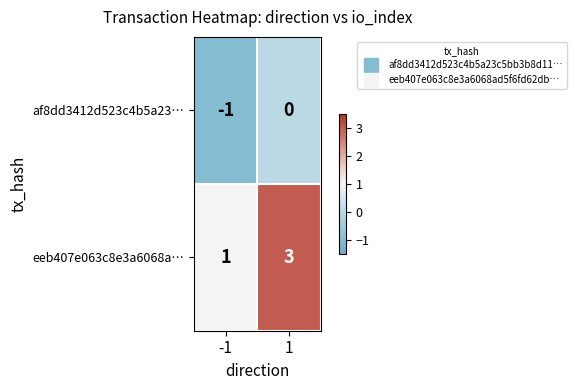

What is the highest value of the eeb407e063c8e3a6068a… series?

3